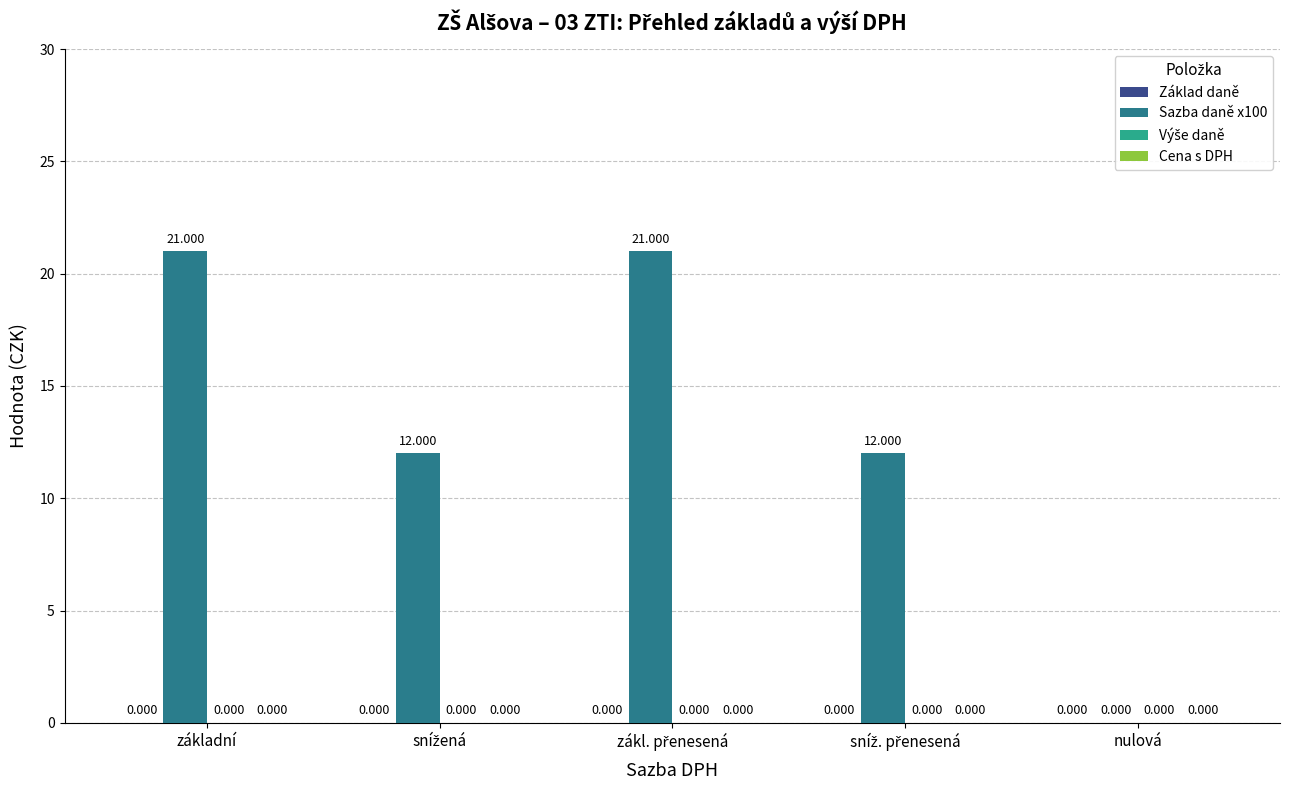

Where does the data first go above 12?

základní